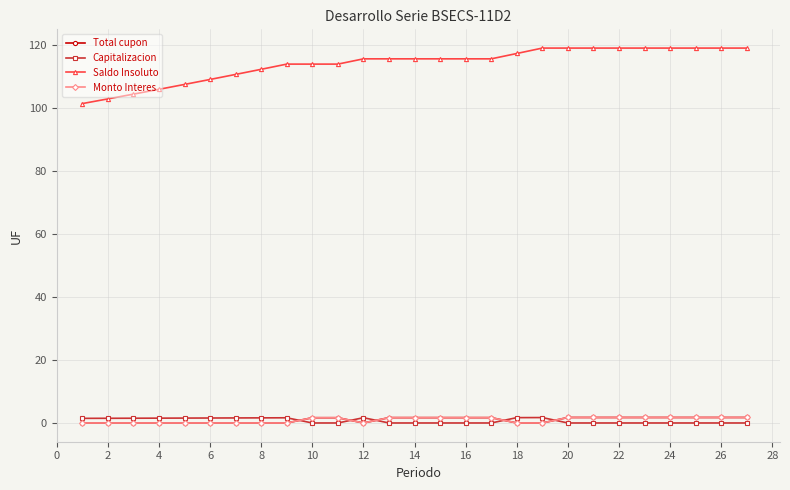

What is the maximum value shown in the chart?

119.1